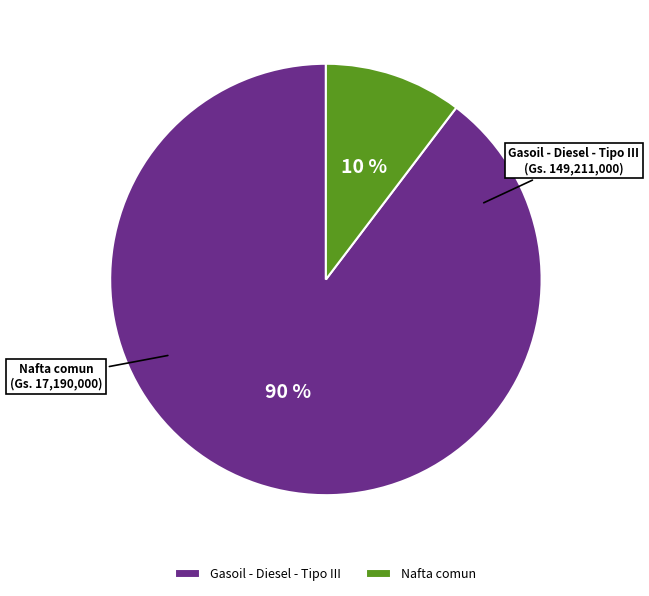

To the nearest percent, what is the average slice percentage?

50%